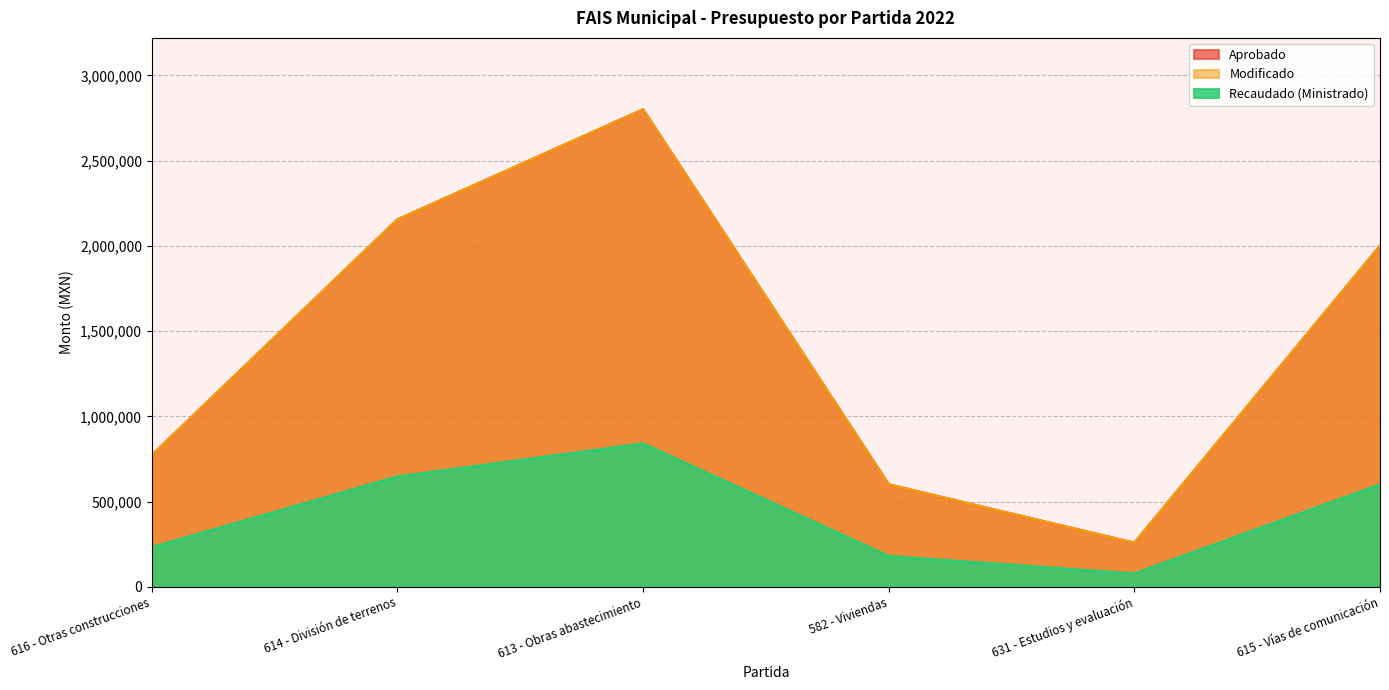

What is the average value of the Aprobado series?

1430569.2